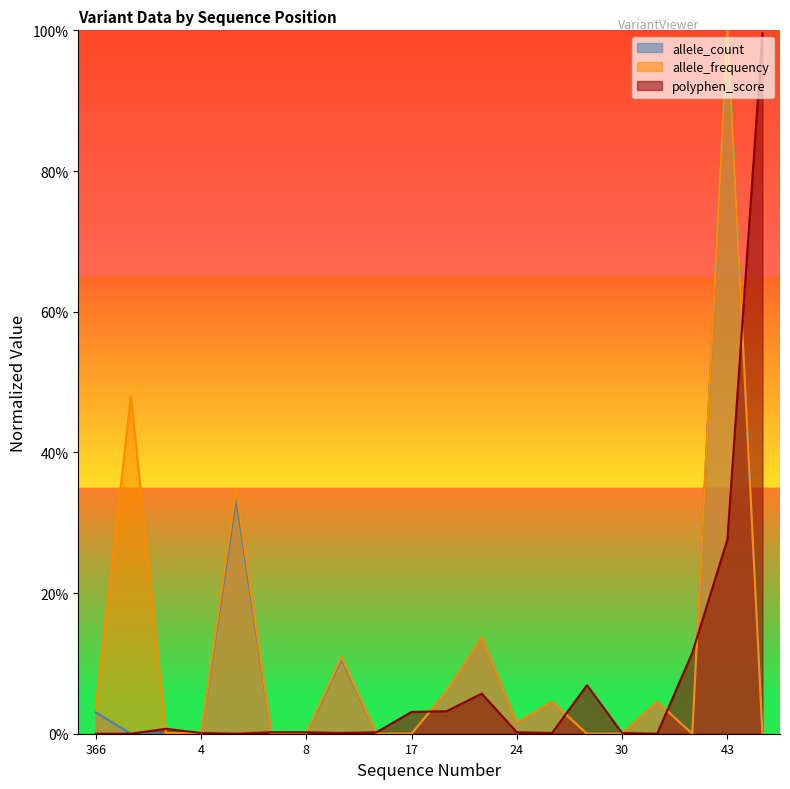

Does the chart display data point markers on the line(s)?

No